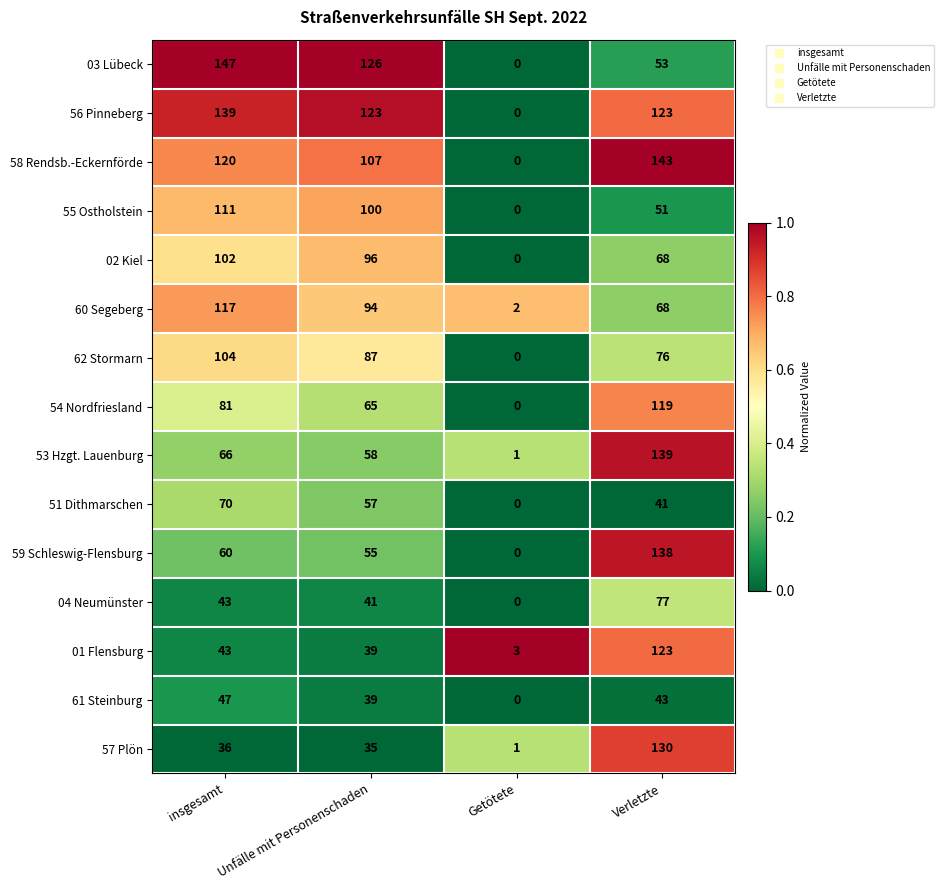

Count the number of data series in this chart.

15